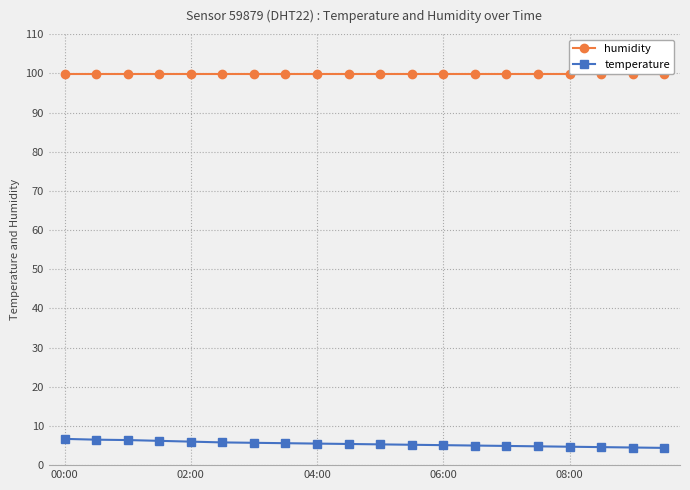

What is the value of the humidity point at the 16th from the left?

99.9